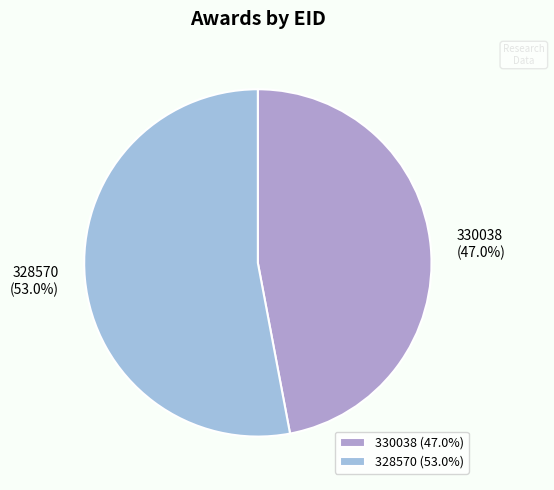

Which category has the biggest portion of the pie?

328570